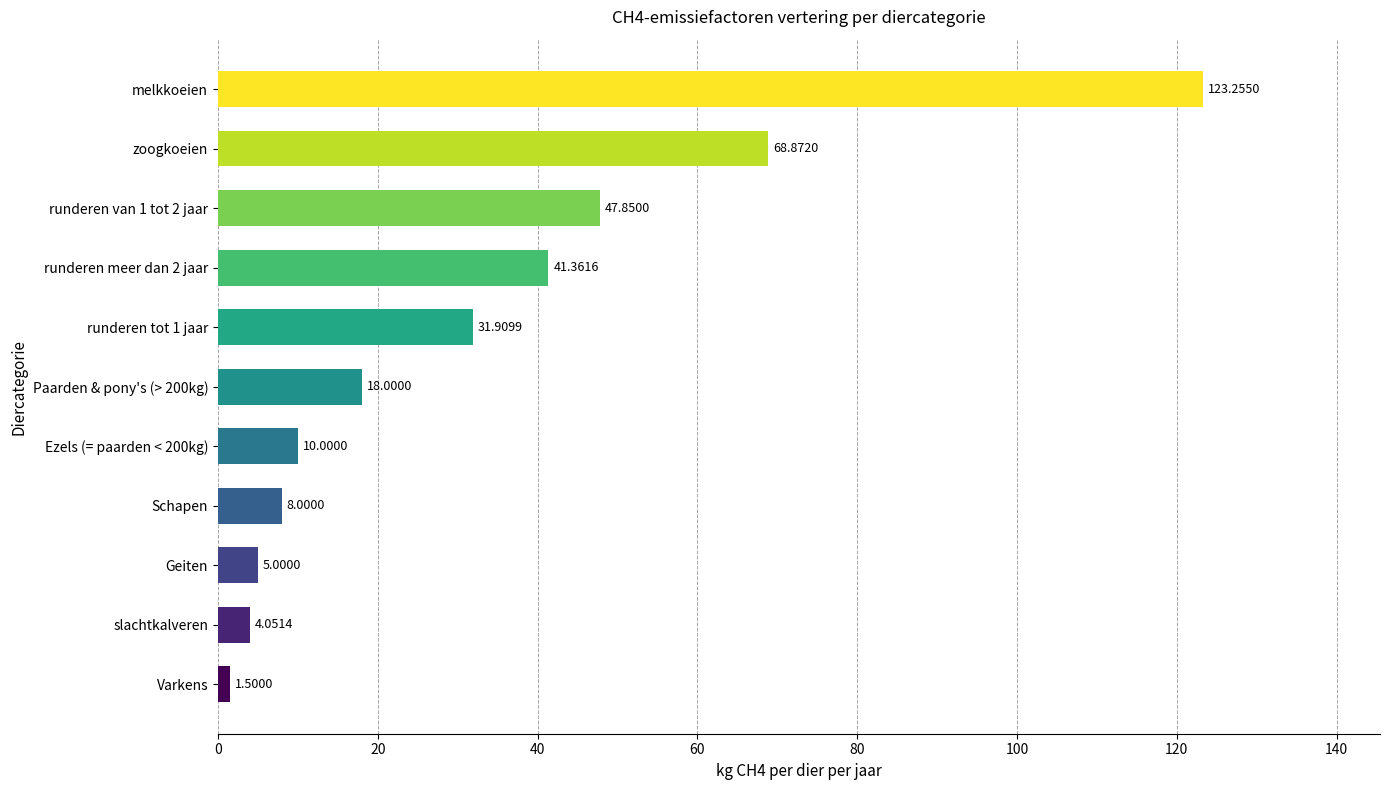

What is the average value?

32.7